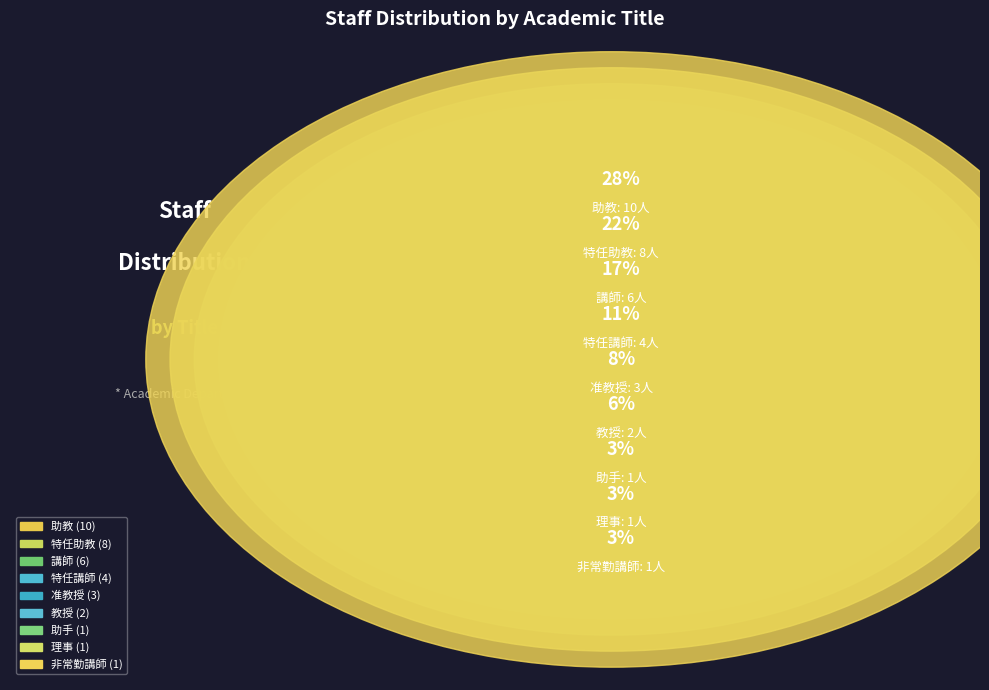

Between 理事 and 非常勤講師, which is larger?

理事